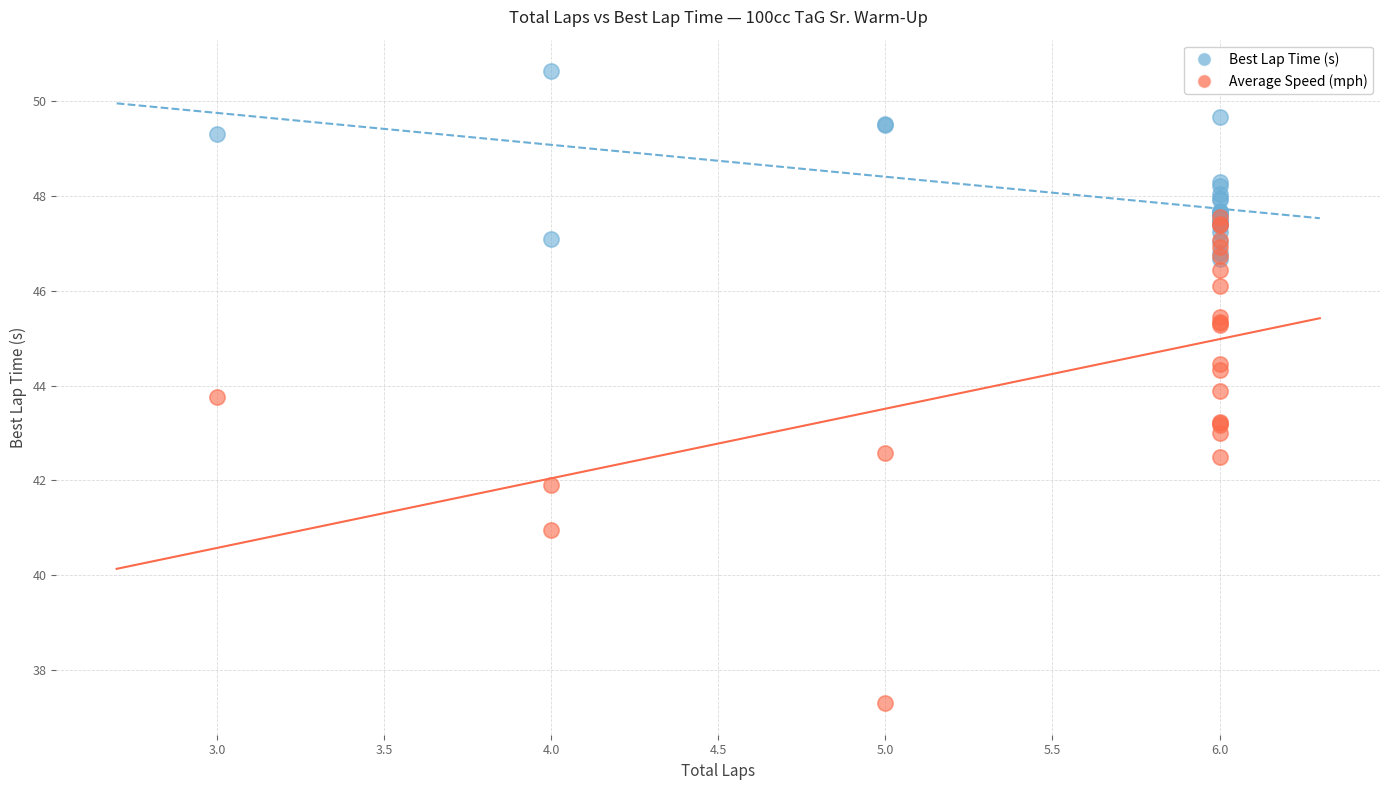

Which series reaches the minimum Y coordinate?

Average Speed (mph)